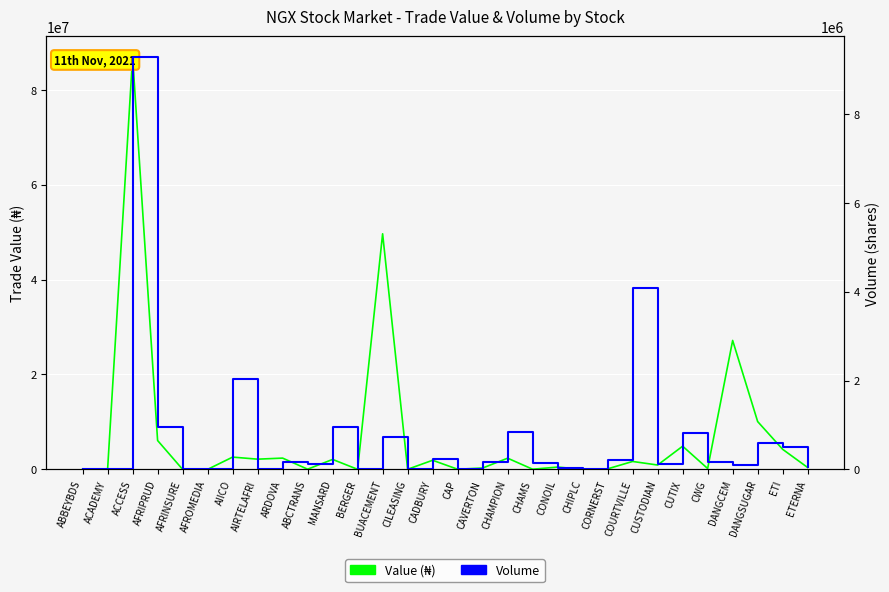

What is the label of the 25th point from the left?

CUTIX